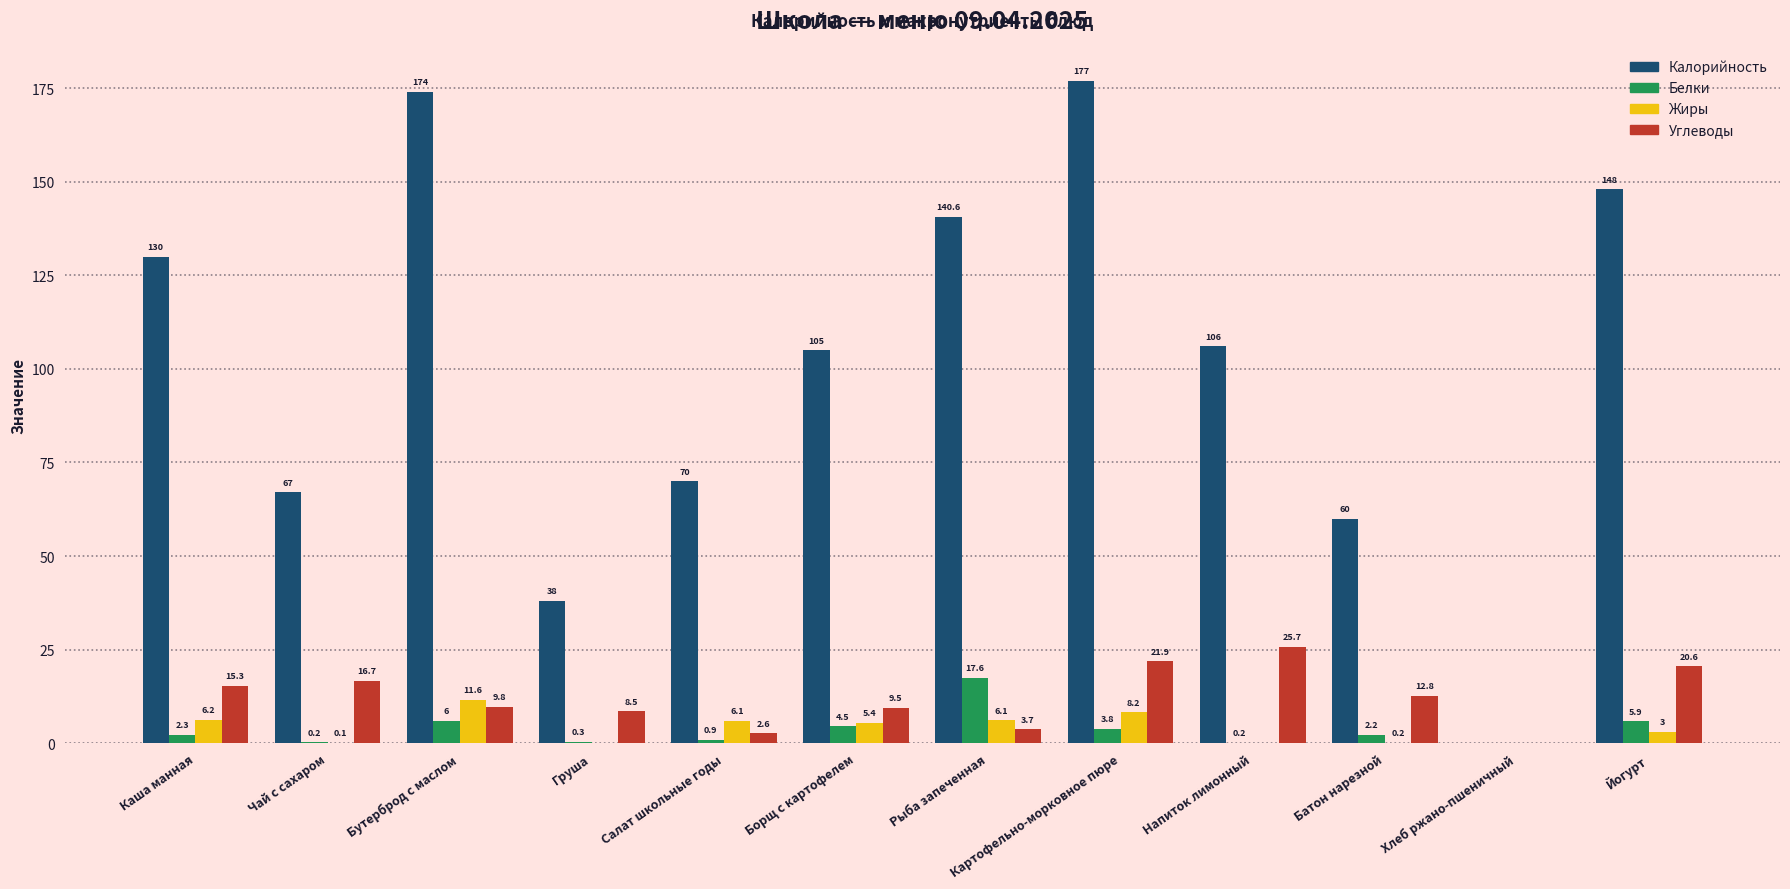

What is the total value across all series at Напиток лимонный?

131.9